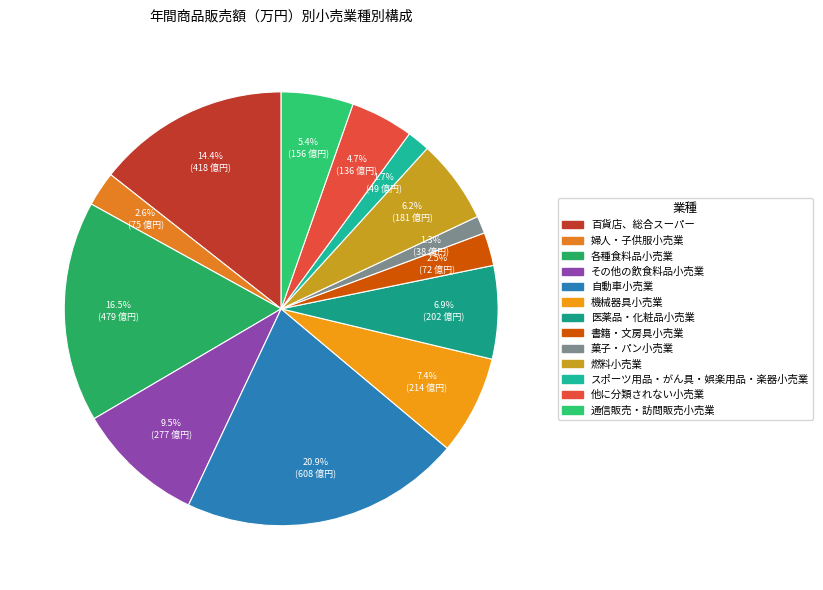

Is it true that 機械器具小売業 is 2% of the pie?

False